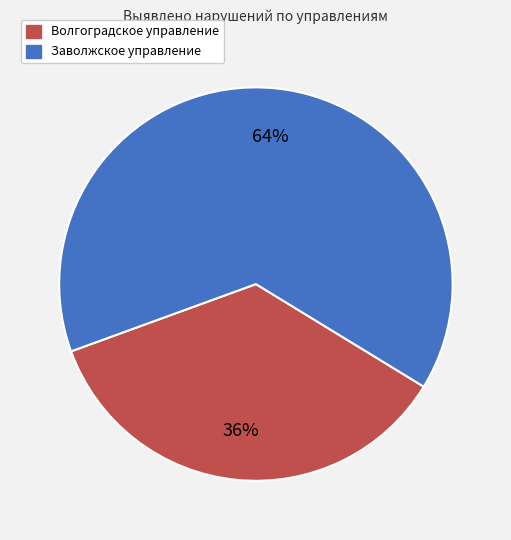

Approximately how many times larger is the value at Волгоградское управление compared to Заволжское управление?

0.6